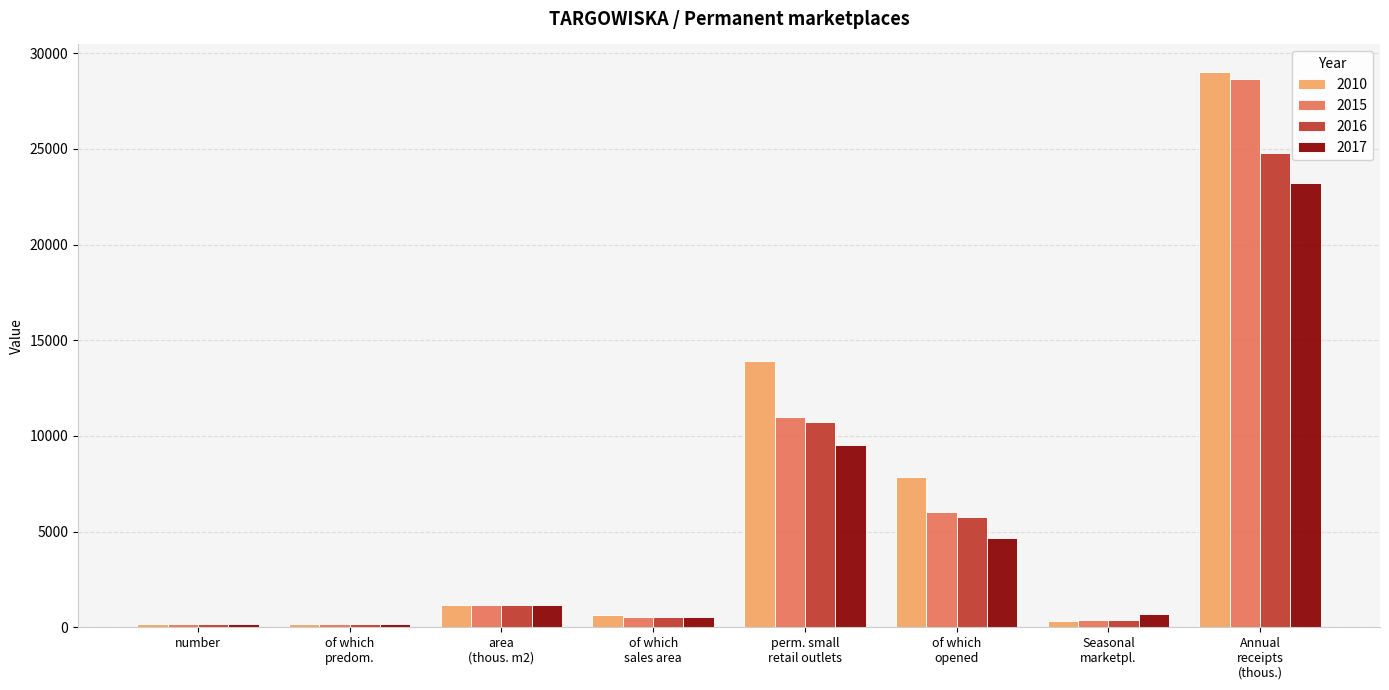

Rank the series by their maximum value, from lowest to highest.

2017, 2016, 2015, 2010